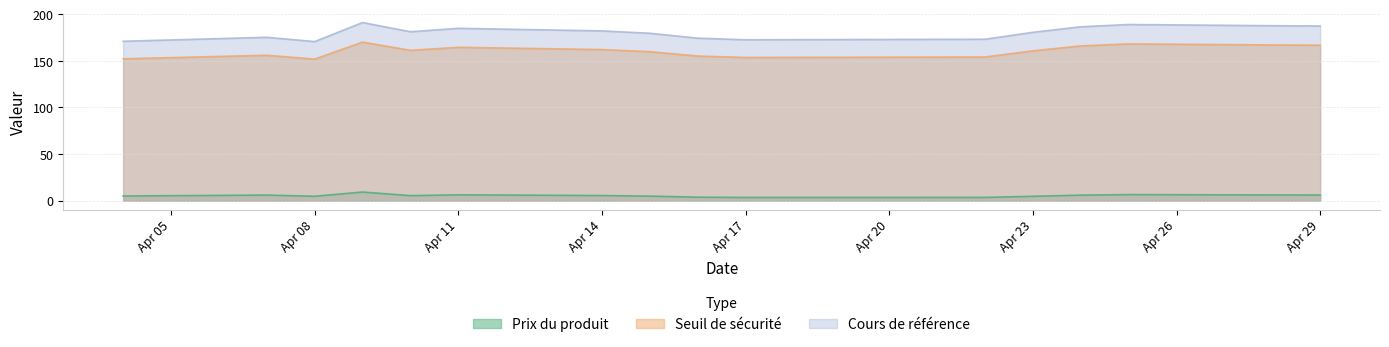

The value of Prix du produit at 2025-04-28 is 6.1. True or false?

True